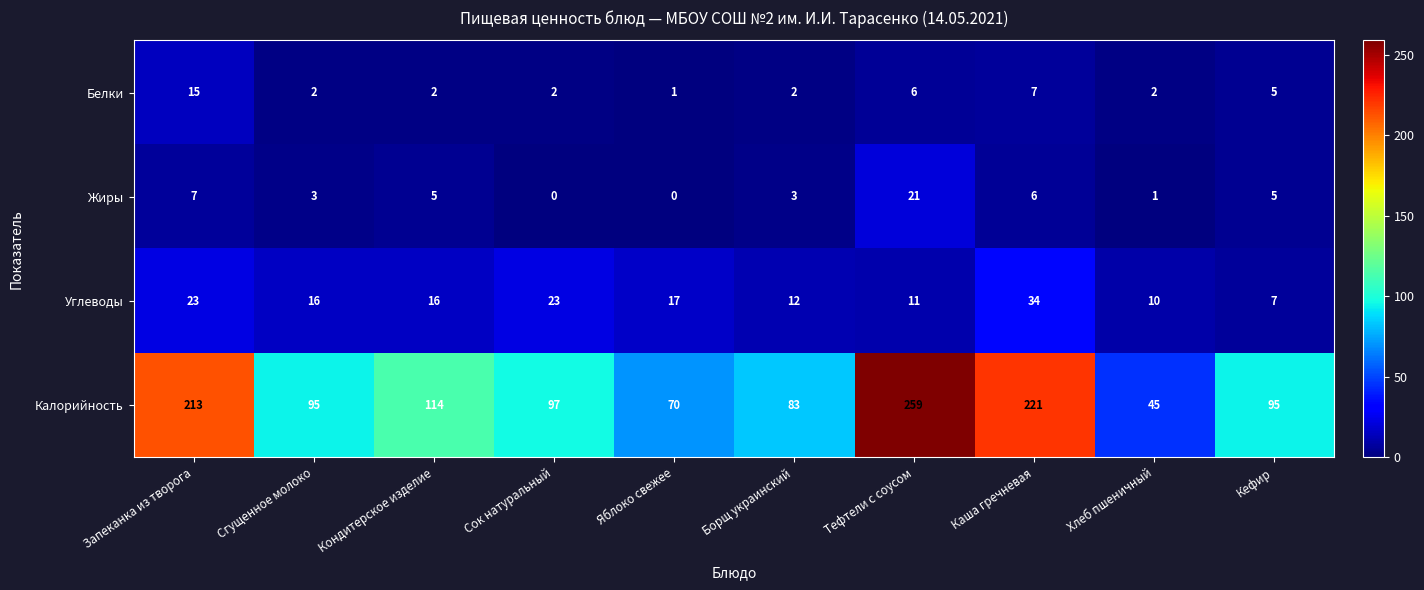

What is the sum of all Белки values?

44